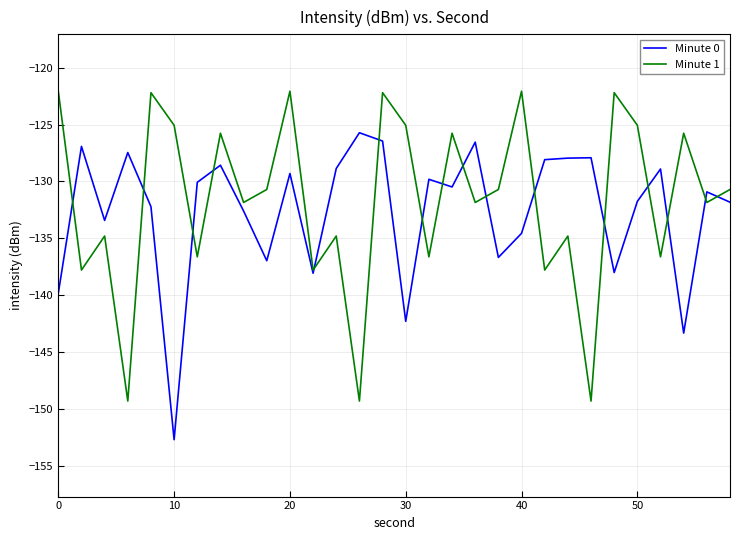

What are all the series names shown in the legend?

Minute 0, Minute 1